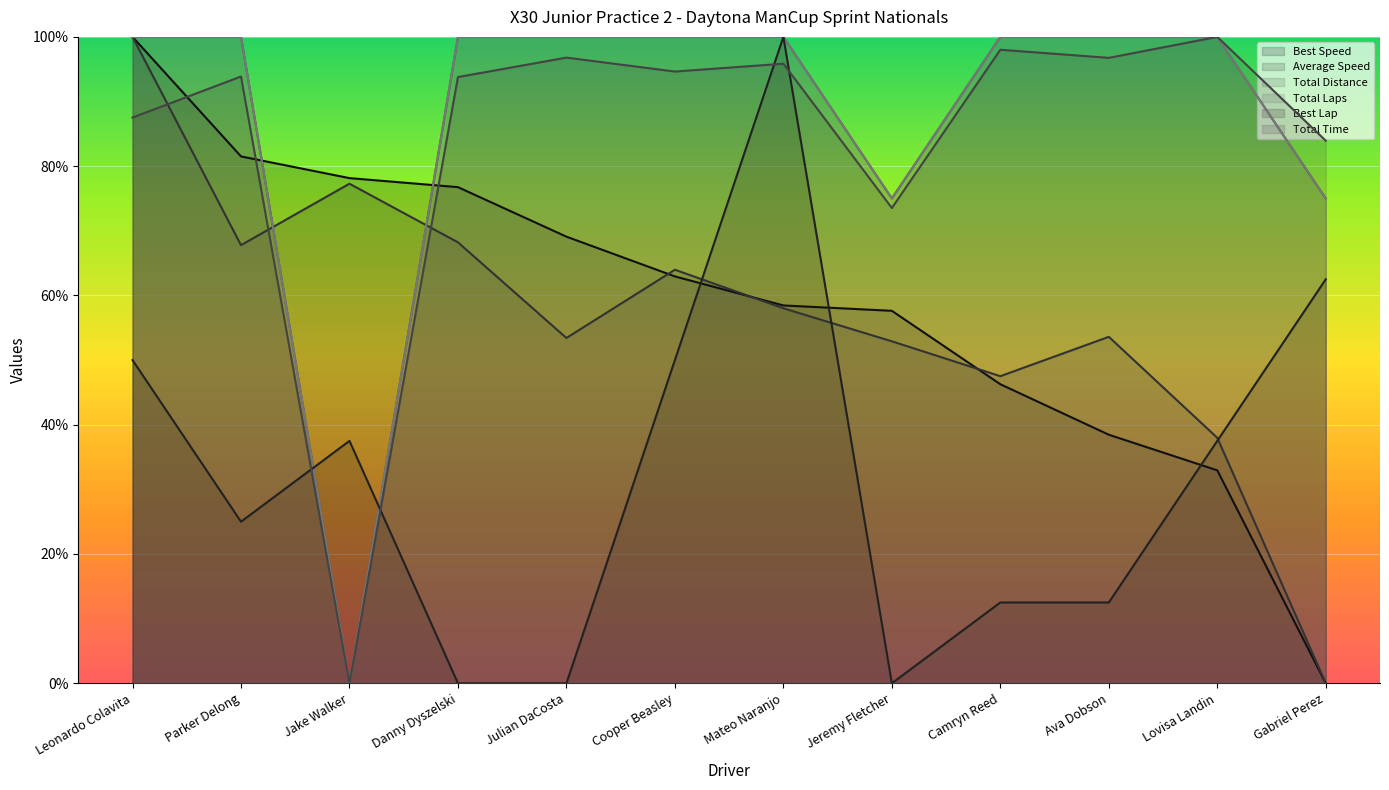

Is the value of Best Speed at Julian DaCosta greater than the value of Total Distance at Camryn Reed?

No